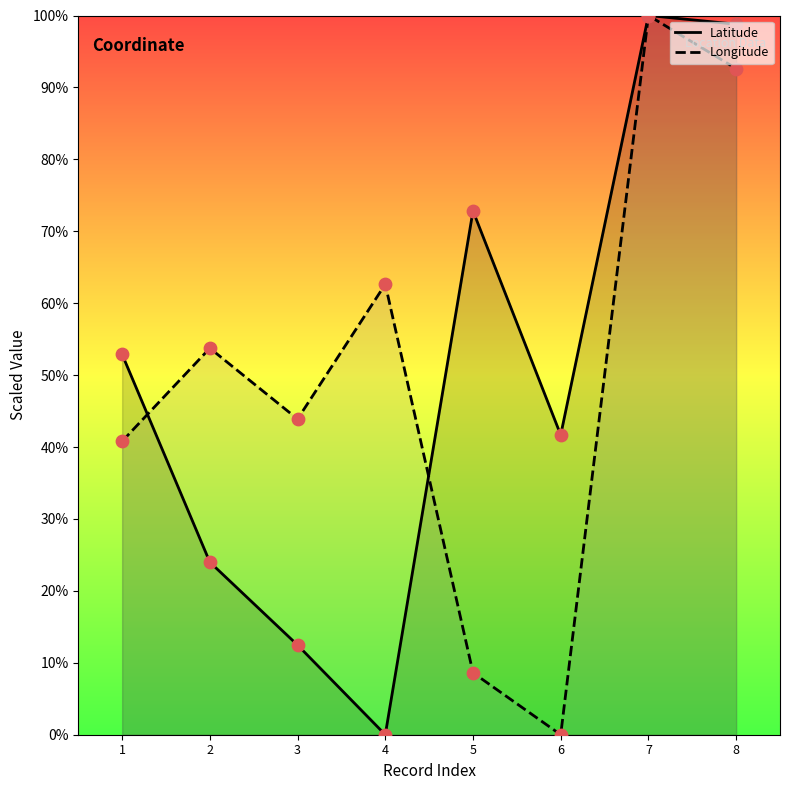

What is the total value across all series at 3?

56.4